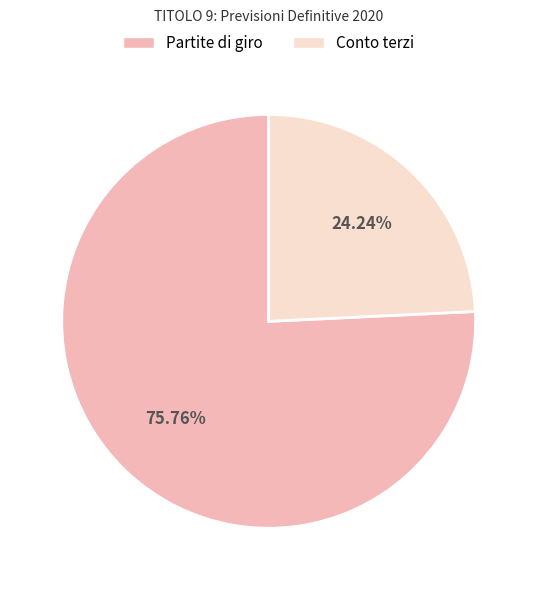

How many segments does this pie chart have?

2